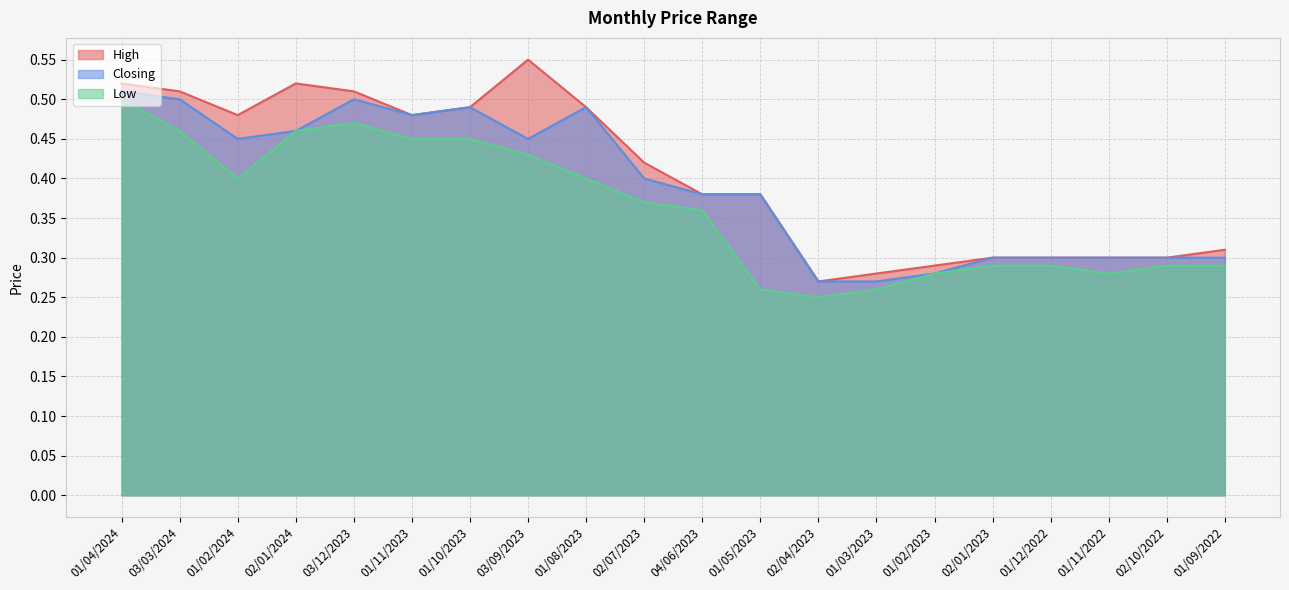

Between 02/04/2023 and 02/01/2023, which is larger?

02/01/2023